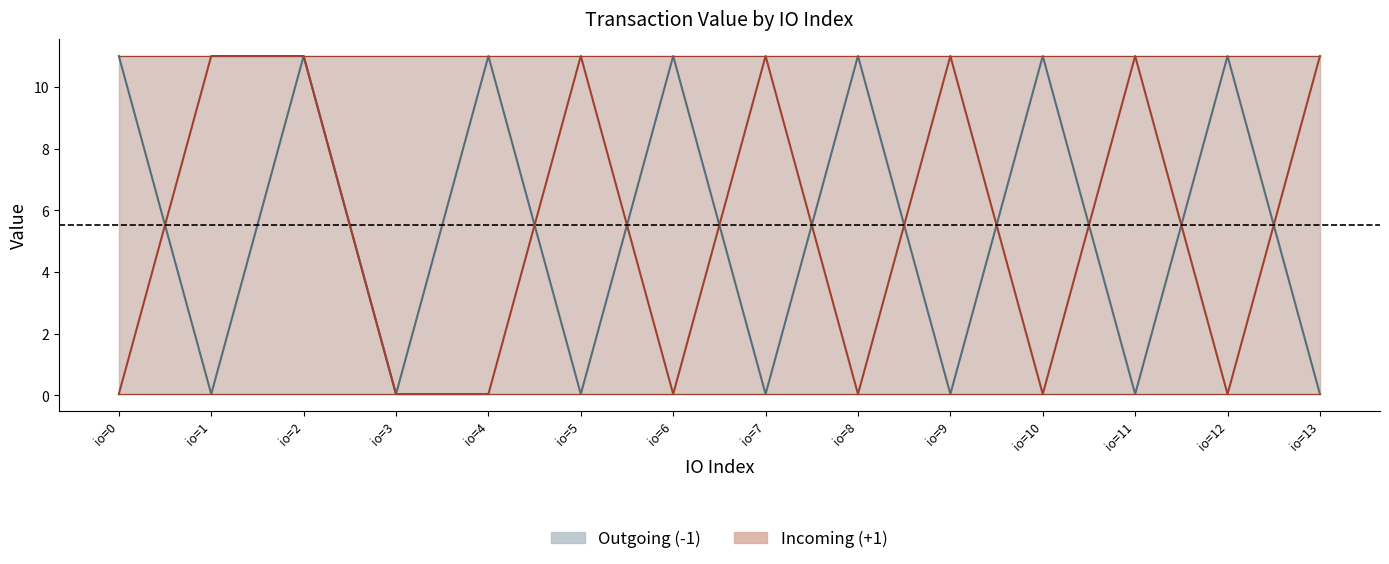

How many data points in io_index are less than 7?

7